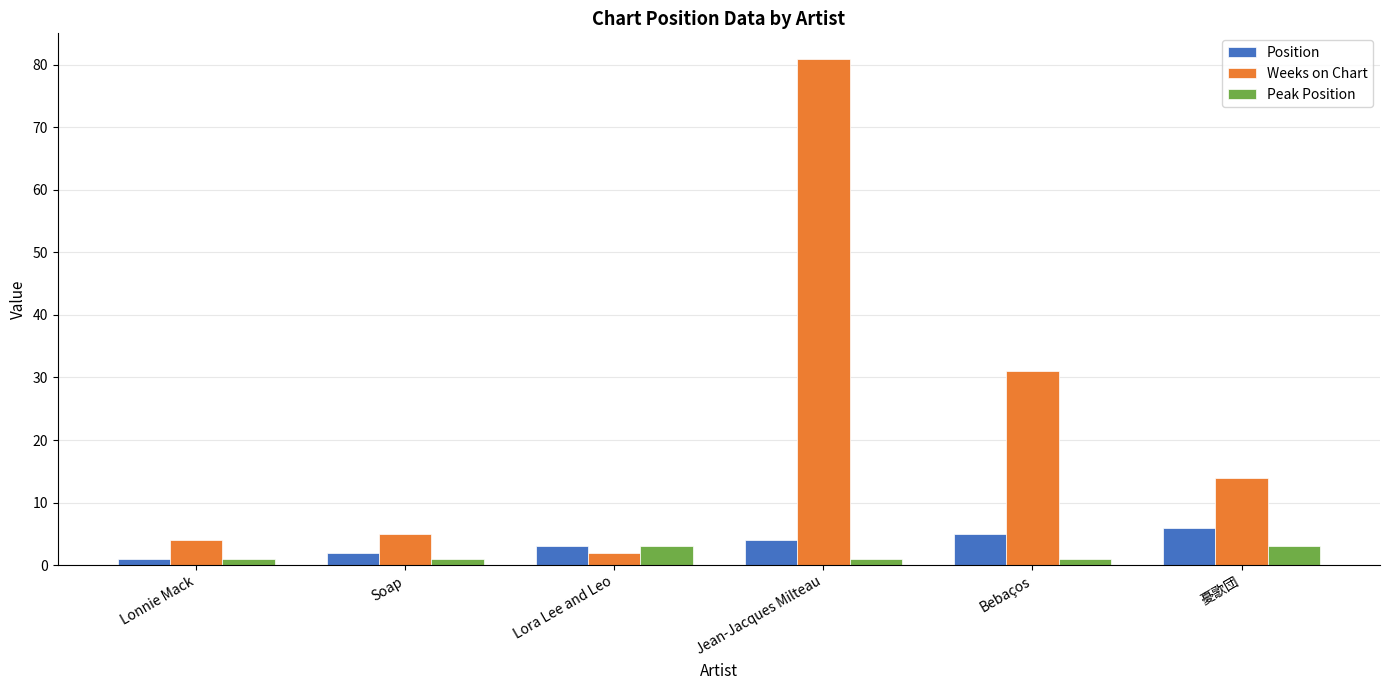

Which series has the largest range (max minus min)?

Weeks on Chart